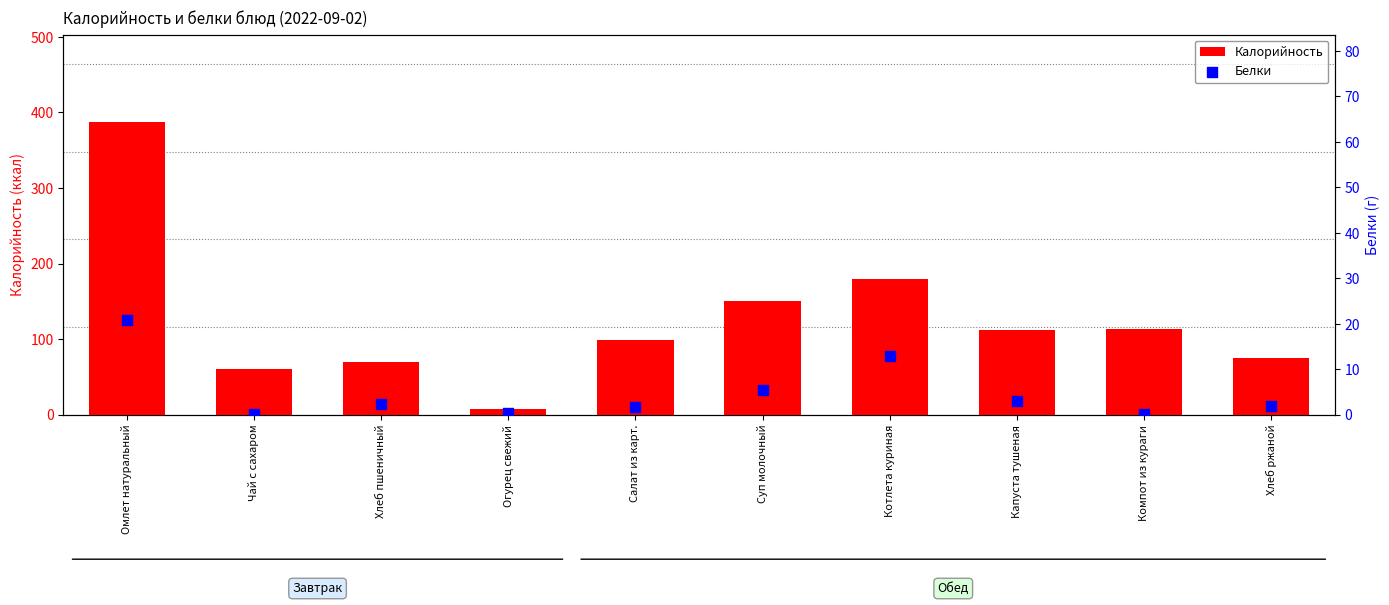

Which series has the widest spread of Y values?

Калорийность